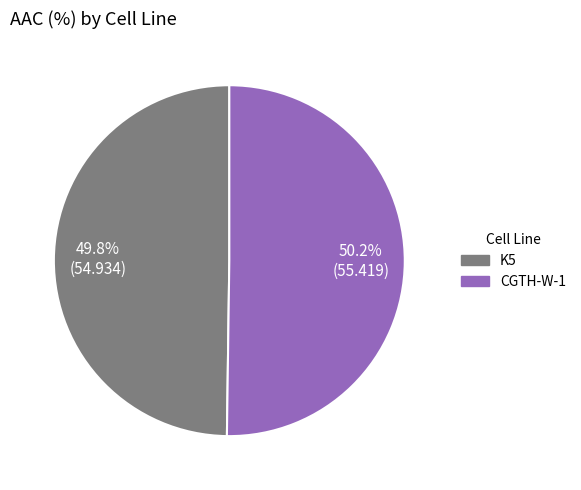

What is the total percentage of K5 and CGTH-W-1?

100.0%